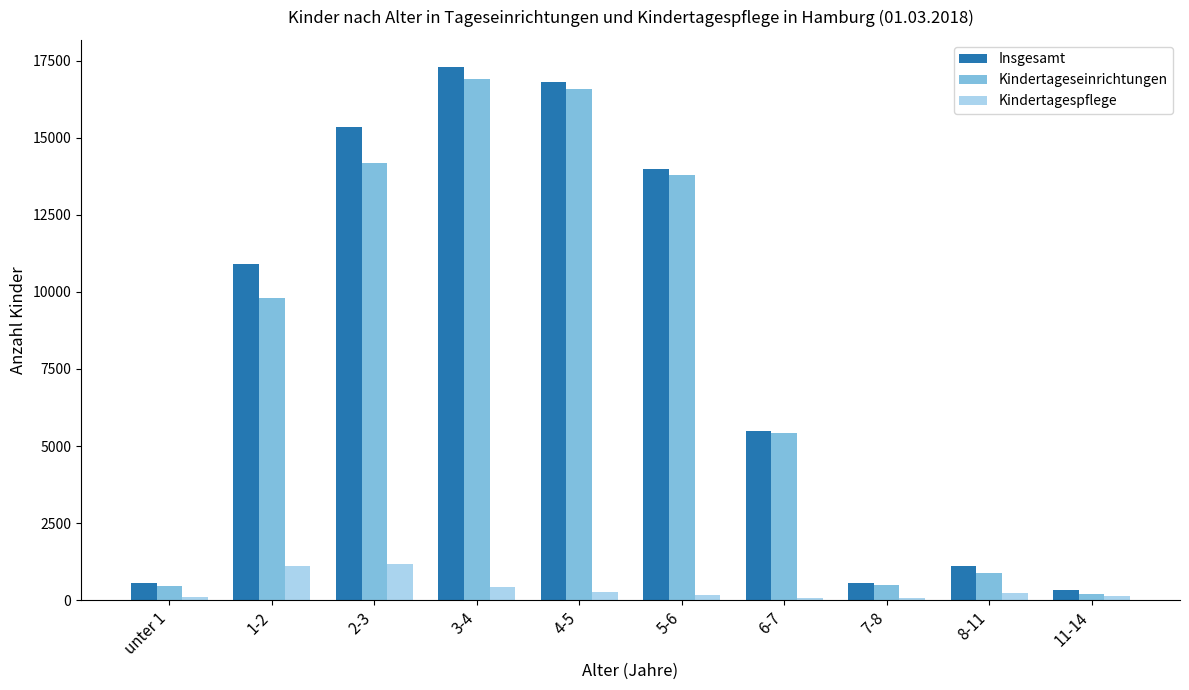

At how many categories does at least one series exceed 8639?

5